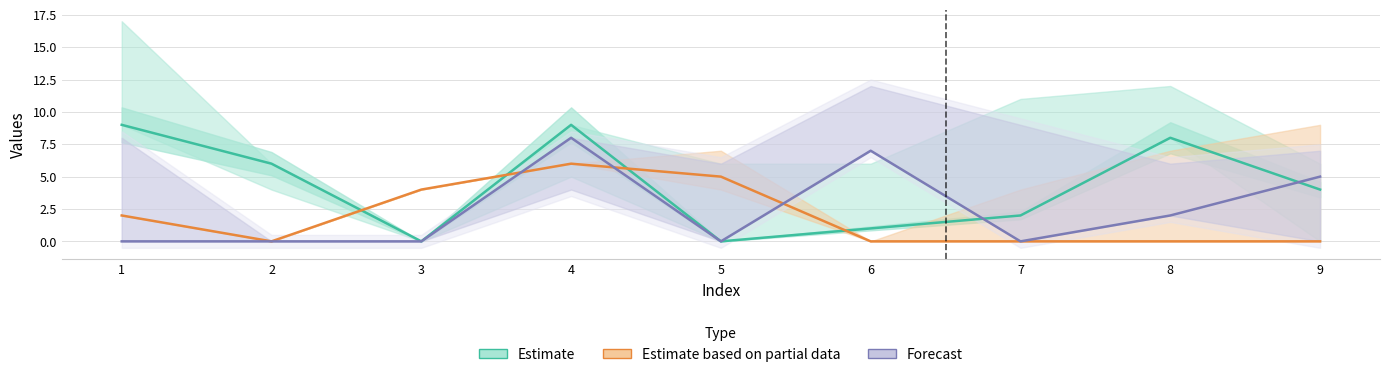

How many lines are shown in the chart?

3